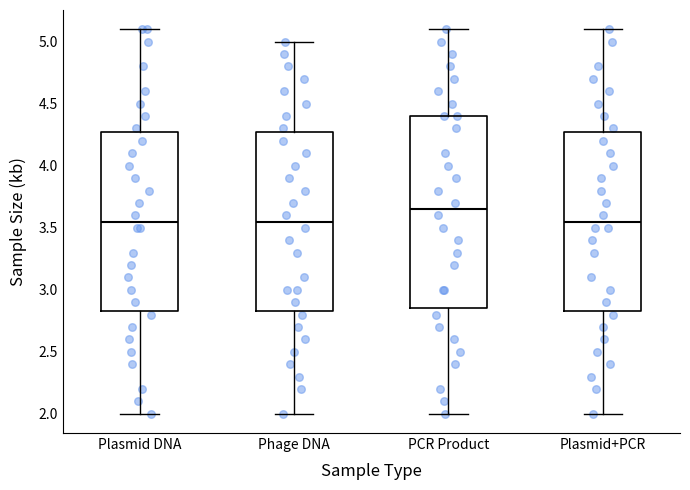

Reading left to right, read every box against the y-axis: the position of its median line, the range the box covers, and the ends of its whiskers. The values are not printed on the chart, so give them approximately, as read against the axis.

Plasmid DNA: median 3.55, box 2.85 to 4.30, whiskers 2.00 to 5.10
Phage DNA: median 3.55, box 2.85 to 4.30, whiskers 2.00 to 5.00
PCR Product: median 3.65, box 2.85 to 4.40, whiskers 2.00 to 5.10
Plasmid+PCR: median 3.55, box 2.85 to 4.30, whiskers 2.00 to 5.10